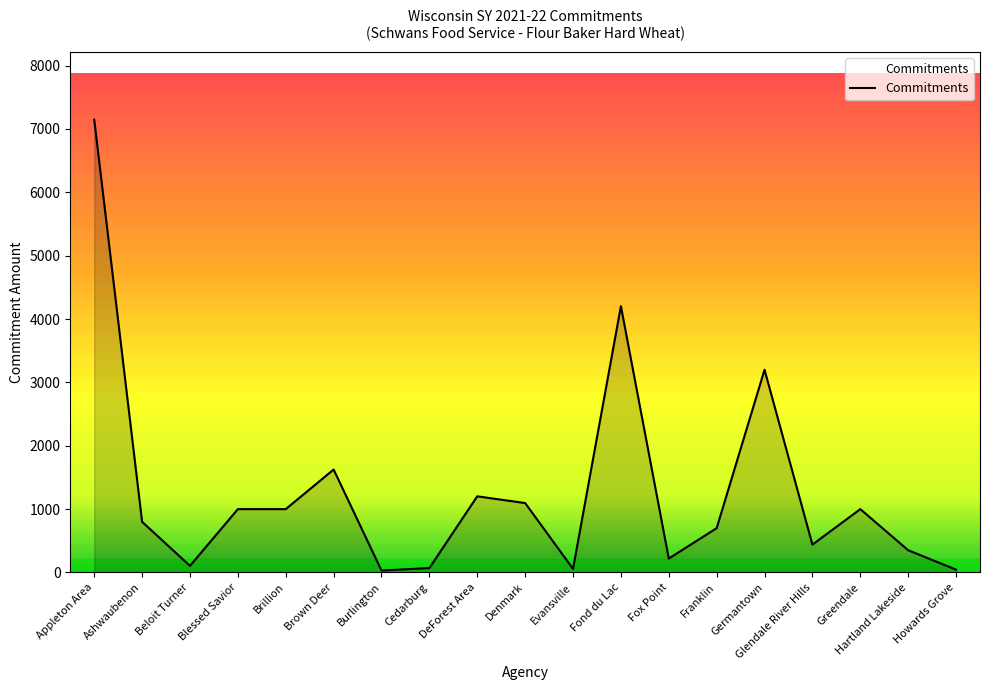

What is the difference between the maximum and second lowest values?

7101